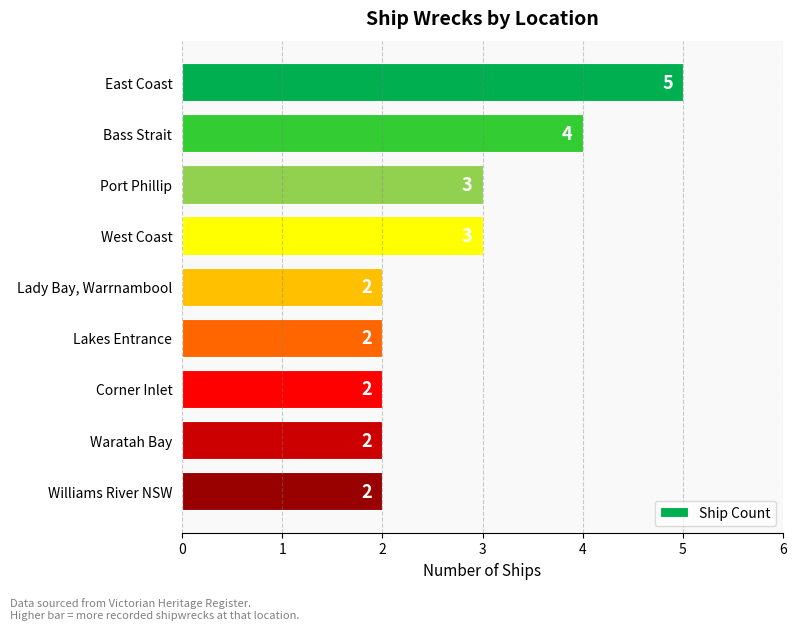

The chart shows a value of 2 at Waratah Bay. True or false?

True